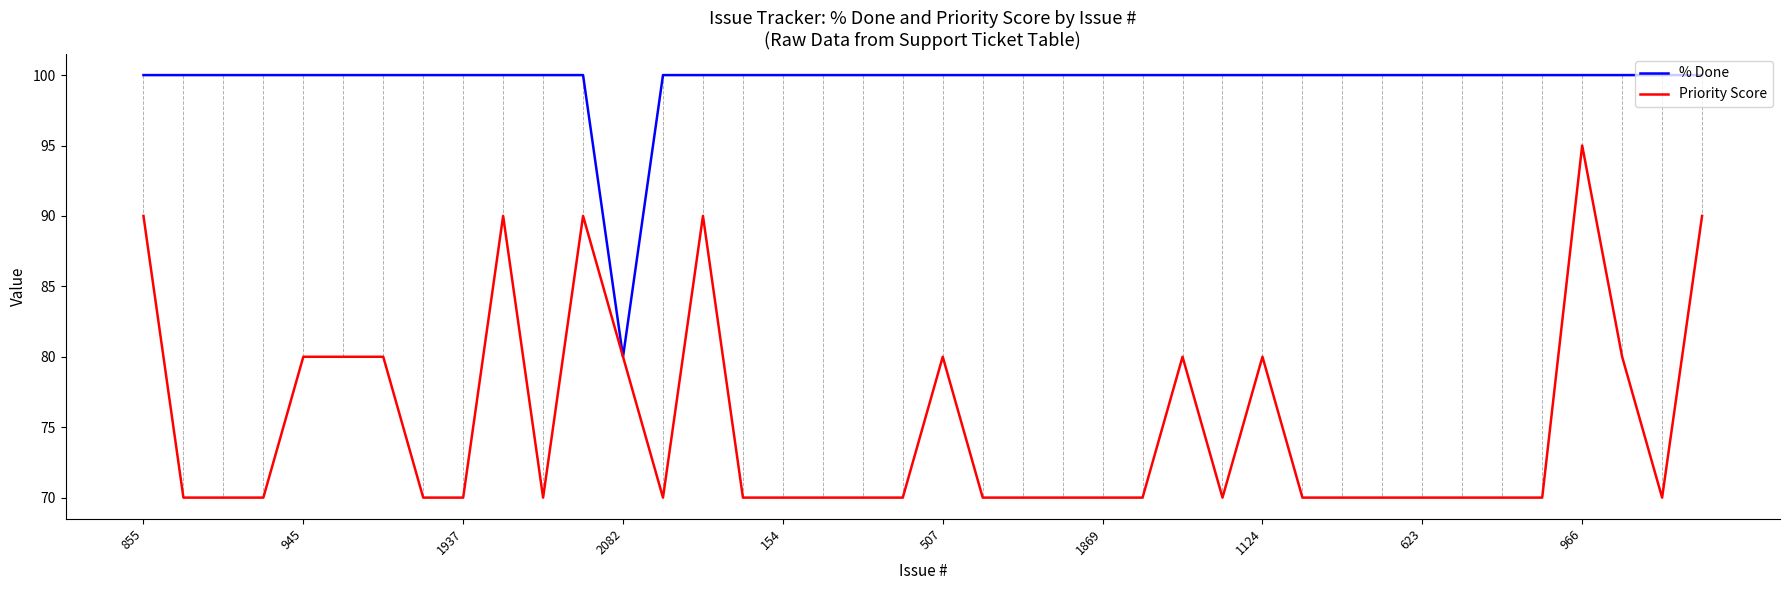

Which series has the widest spread of values?

Priority Score